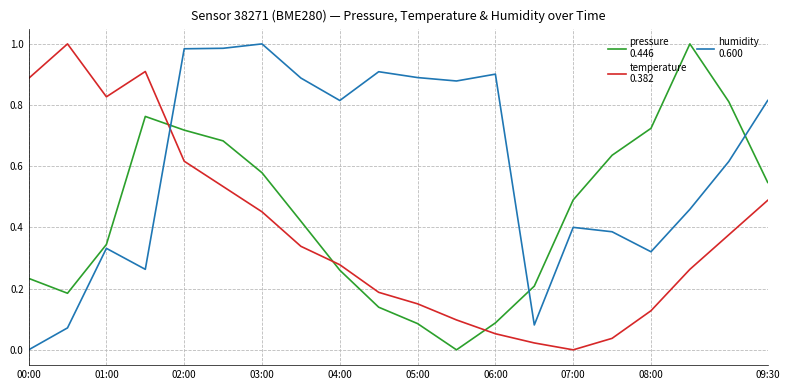

At which category is the sum across all series the highest?

02:00